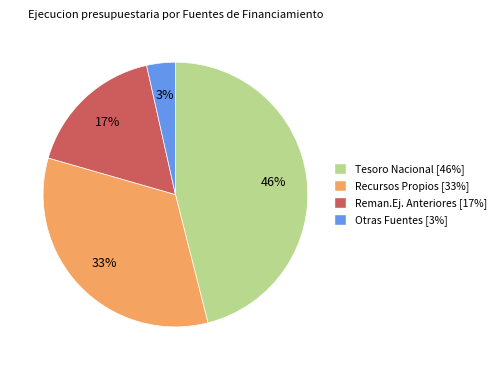

Rank the categories by value from lowest to highest.

Otras Fuentes, Reman.Ej. Anteriores, Recursos Propios, Tesoro Nacional